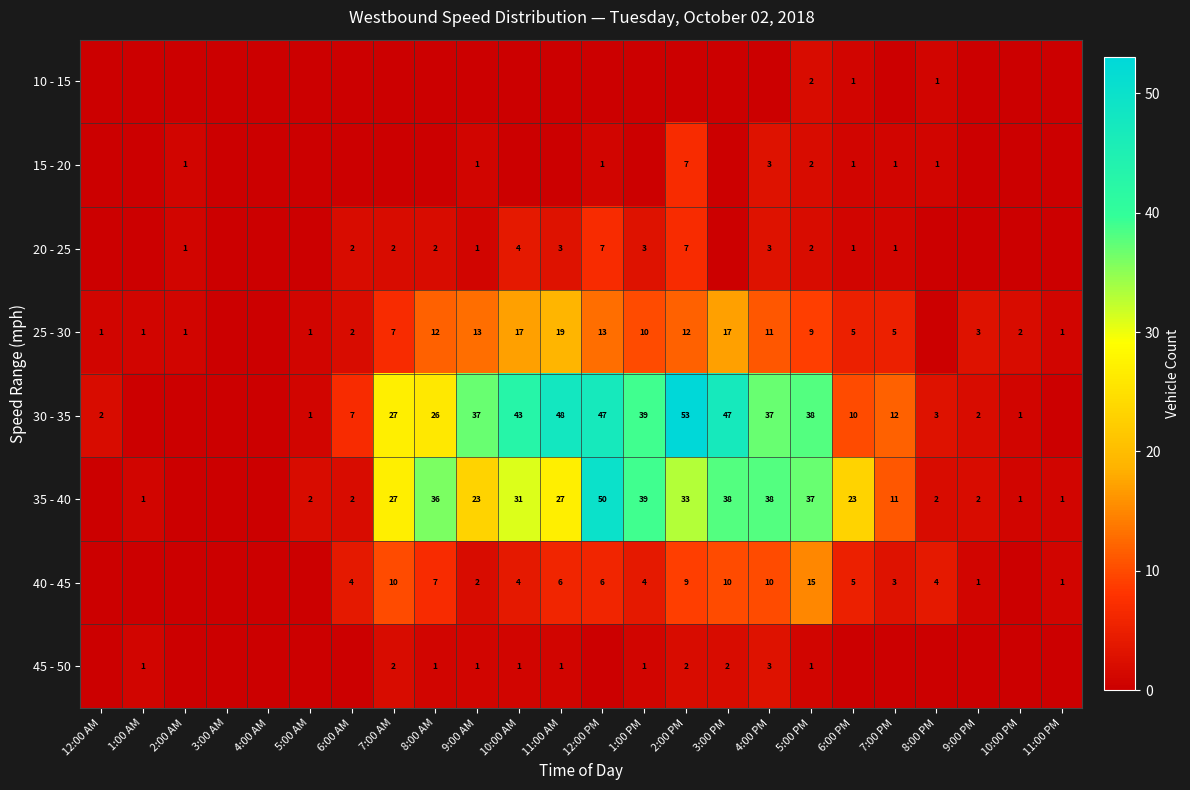

The 35 - 40 series shows 3 at 5:00 AM. True or false?

False